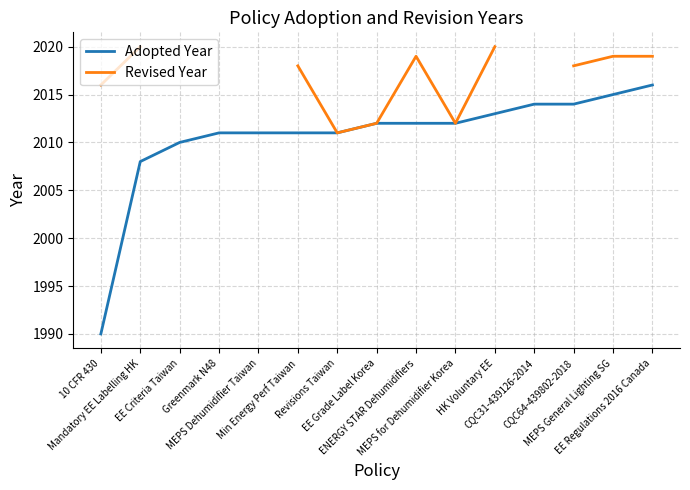

What are all the series names shown in the legend?

Adopted Year, Revised Year